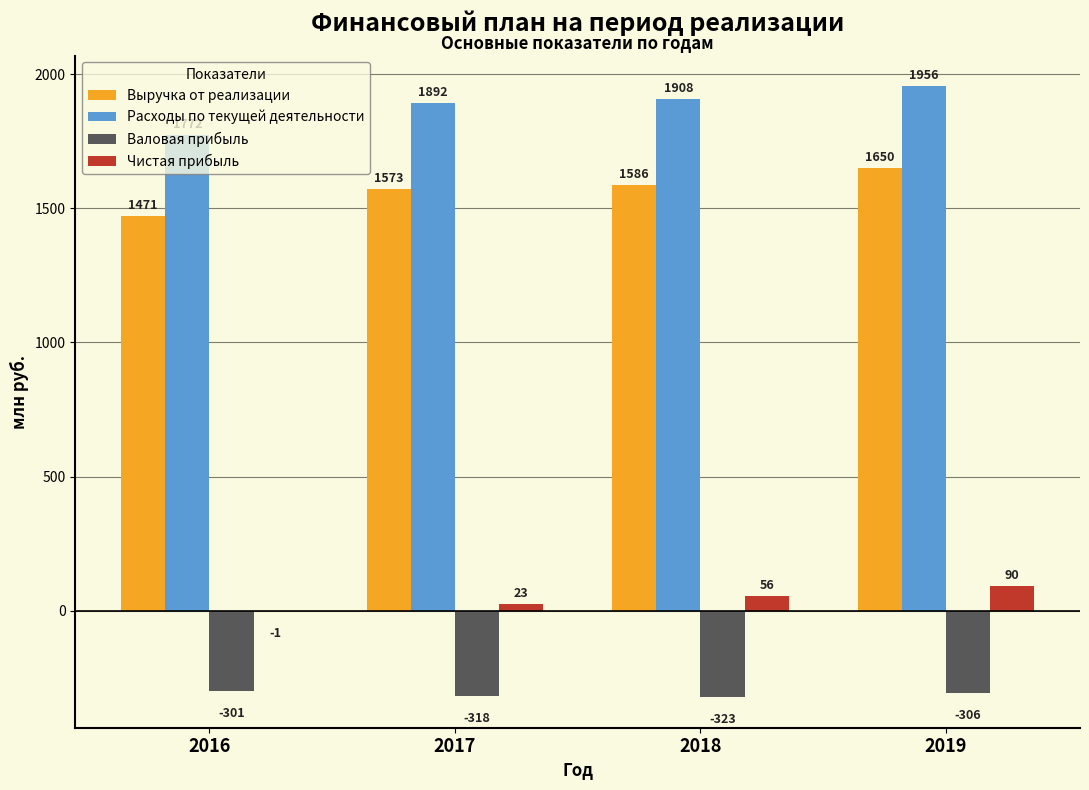

What is the maximum value shown in the chart?

1955.7